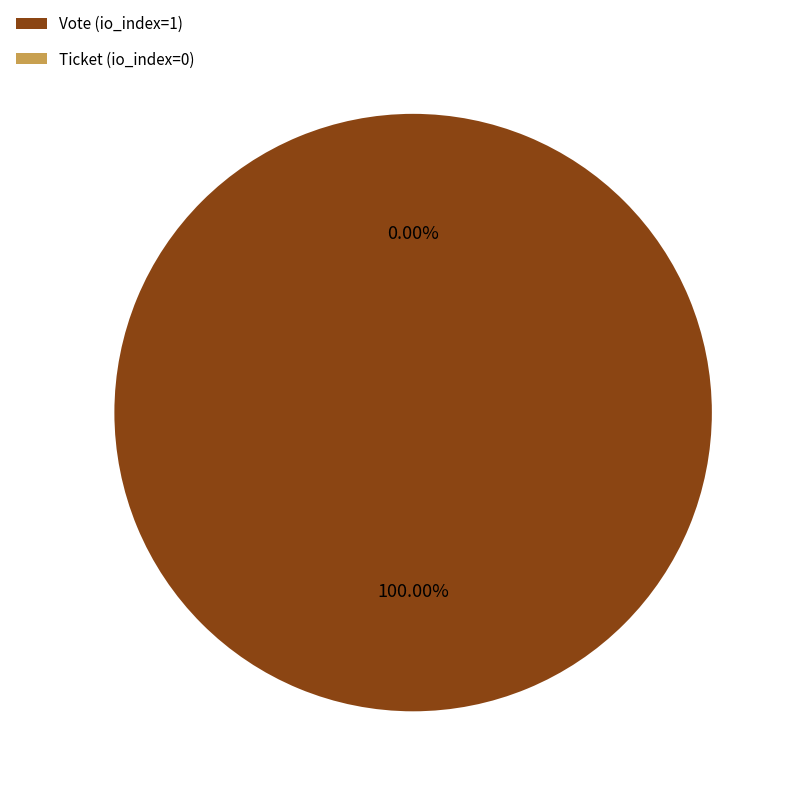

What is the largest slice in the pie chart?

Vote (io_index=1)